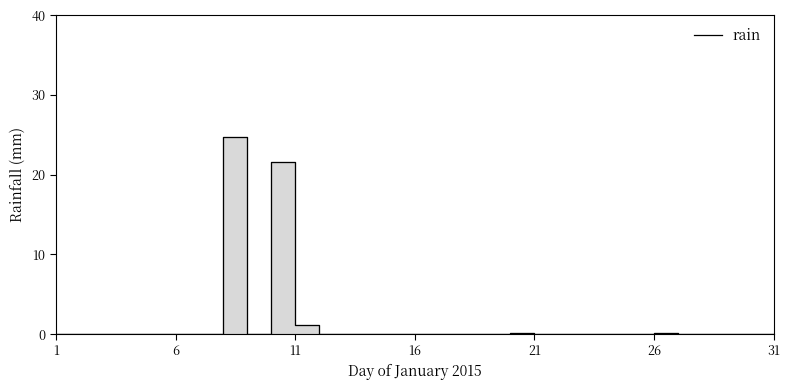

What is the sum of the values at 31 and 25?

0.2